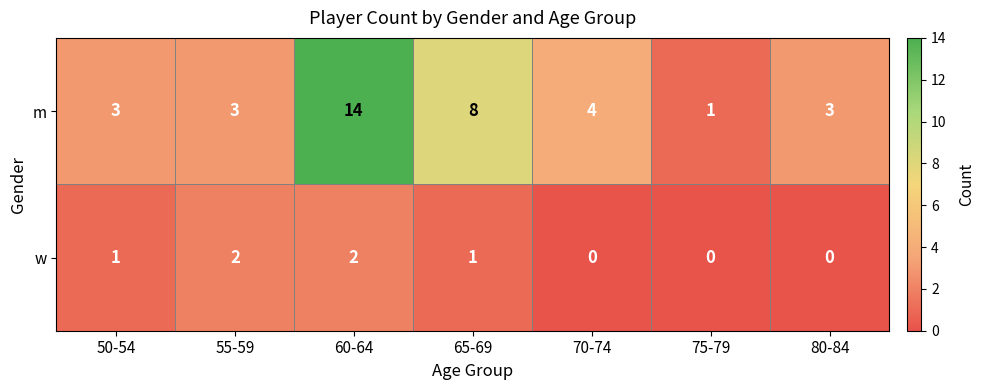

Is it true that w equals -1 at 70-74?

False